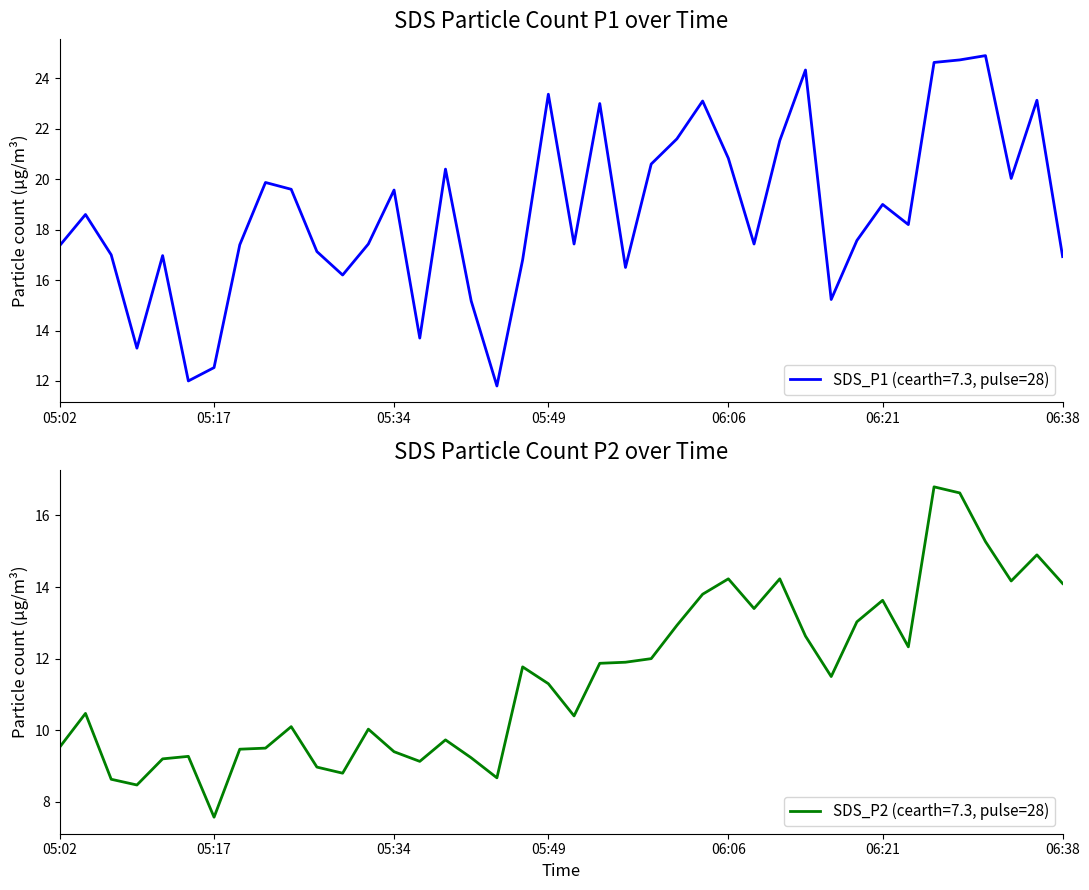

Reading left to right, extract all data points from this chart.

SDS_P1: 05:02=17.4	05:05=18.6	05:07=17.0	05:09=13.3	05:12=17.0	05:14=12.0	05:17=12.5	05:19=17.4	05:22=19.9	05:24=19.6	05:27=17.1	05:29=16.2	05:31=17.4	05:34=19.6	05:36=13.7	05:39=20.4	05:41=15.2	05:44=11.8	05:46=16.8	05:49=23.4	05:51=17.4	05:54=23.0	05:56=16.5	05:58=20.6	06:01=21.6	06:03=23.1	06:06=20.8	06:08=17.4	06:11=21.5	06:13=24.3	06:16=15.2	06:18=17.6	06:21=19.0	06:23=18.2	06:25=24.6	06:28=24.7	06:30=24.9	06:33=20.0	06:35=23.1	06:38=16.9
SDS_P2: 05:02=9.5	05:05=10.5	05:07=8.6	05:09=8.5	05:12=9.2	05:14=9.3	05:17=7.6	05:19=9.5	05:22=9.5	05:24=10.1	05:27=9.0	05:29=8.8	05:31=10.0	05:34=9.4	05:36=9.1	05:39=9.7	05:41=9.2	05:44=8.7	05:46=11.8	05:49=11.3	05:51=10.4	05:54=11.9	05:56=11.9	05:58=12.0	06:01=12.9	06:03=13.8	06:06=14.2	06:08=13.4	06:11=14.2	06:13=12.6	06:16=11.5	06:18=13.0	06:21=13.6	06:23=12.3	06:25=16.8	06:28=16.6	06:30=15.3	06:33=14.2	06:35=14.9	06:38=14.1